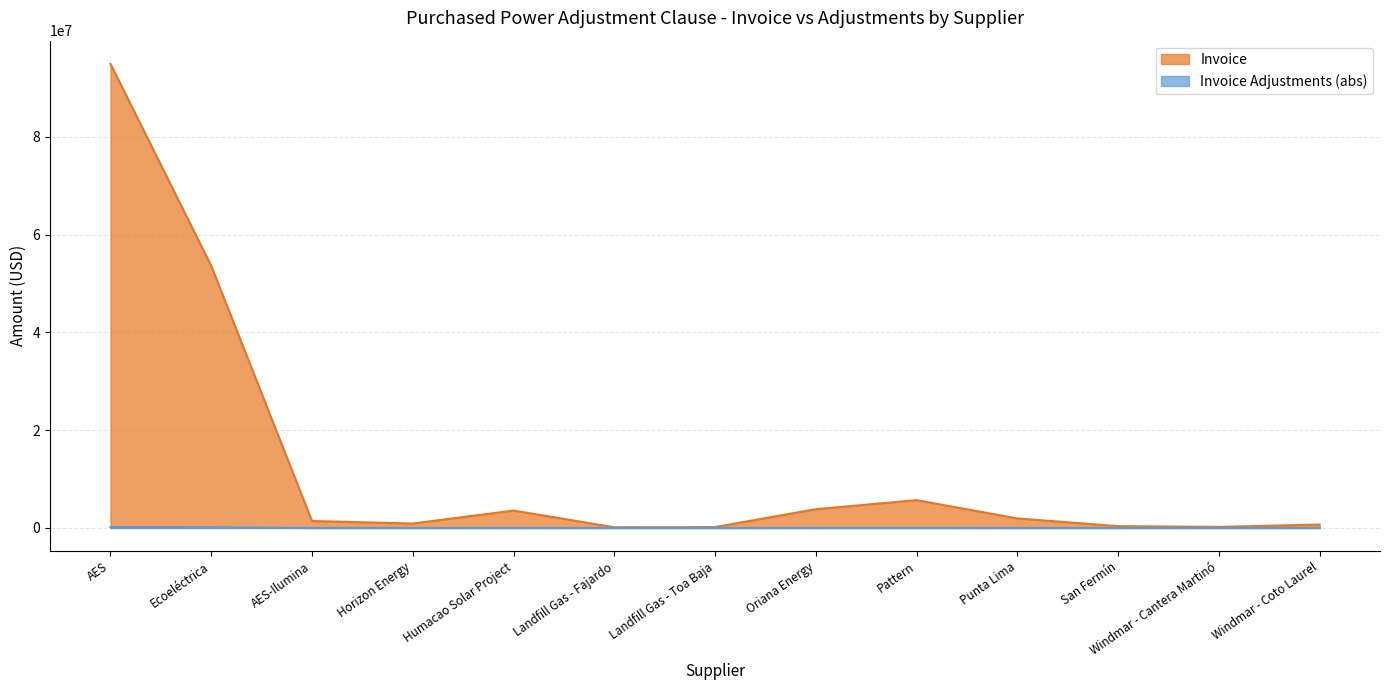

Does the chart have visible grid lines?

Yes